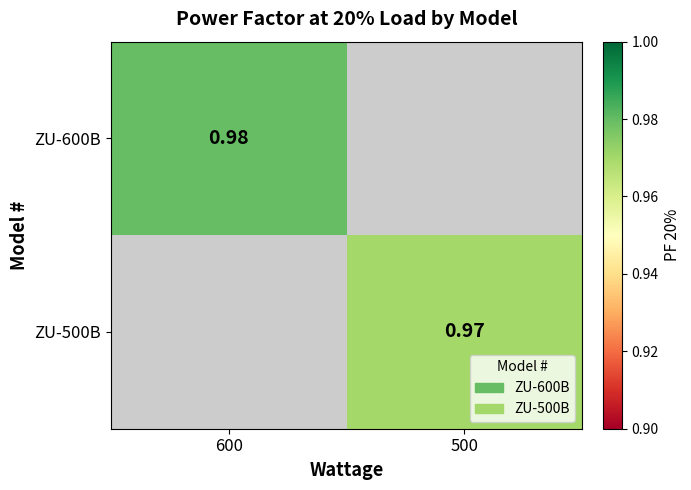

At which label does ZU-500B first exceed 0?

500